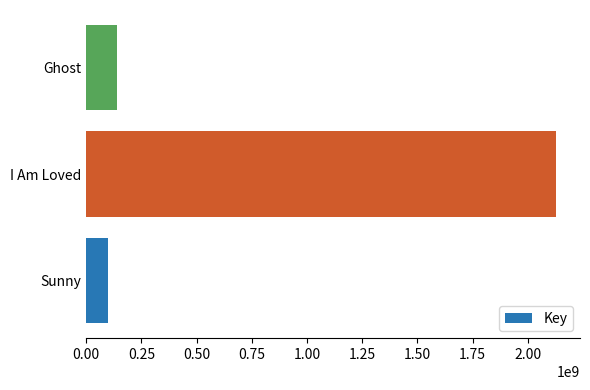

True or false: the data shows 861001013 at I Am Loved.

False